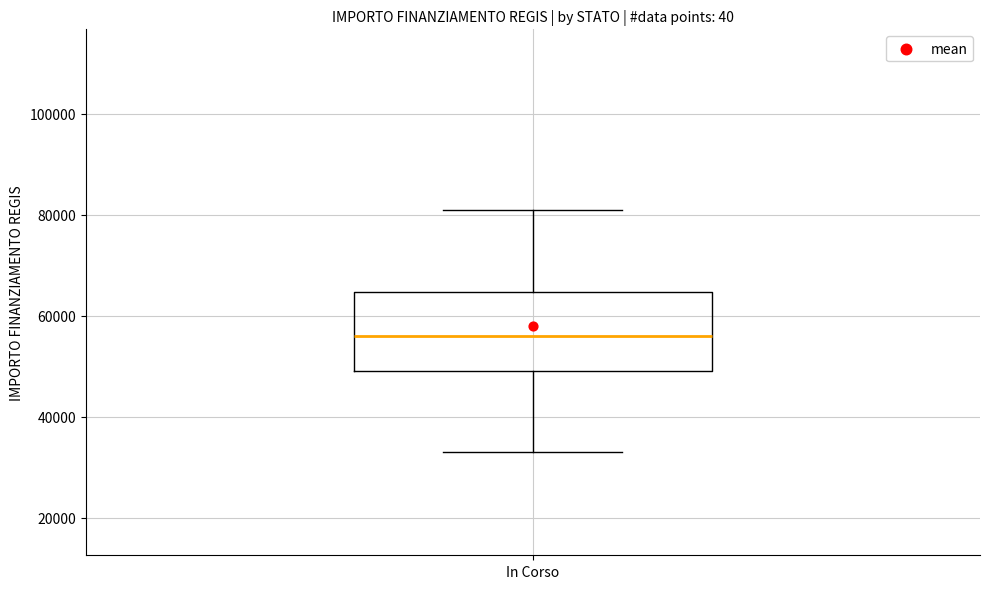

Read this box plot against the y-axis: the position of the median line, the range covered by the box, and the ends of both whiskers. The values are not printed on the chart, so give them approximately, as read against the axis.

median 56000, box 50000 to 64000, whiskers 32000 to 80000